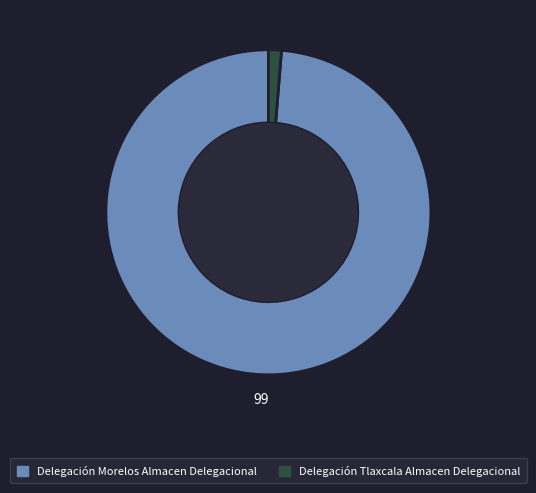

Is there a majority slice in this chart?

Yes